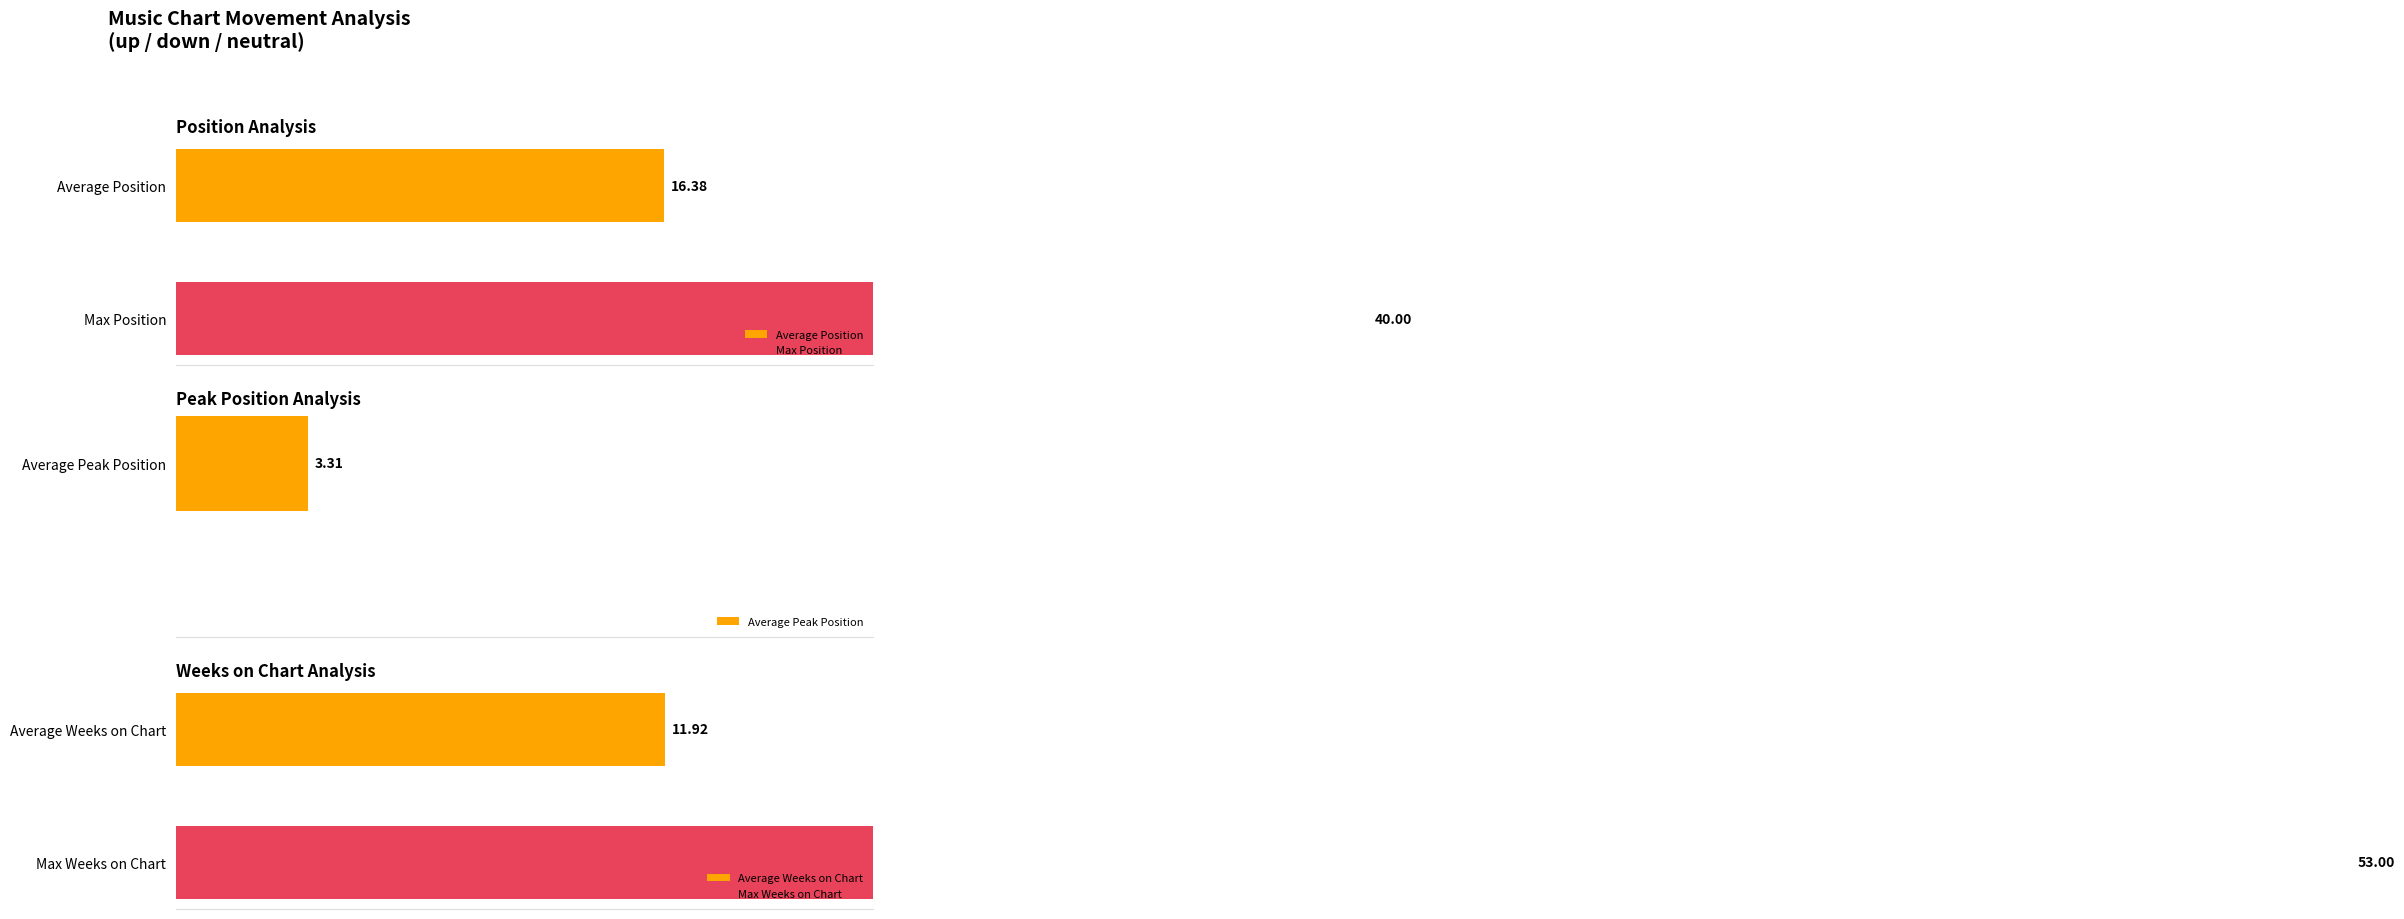

At -, list the series in order from smallest to largest.

Average Peak Position, Average Weeks on Chart, Average Position